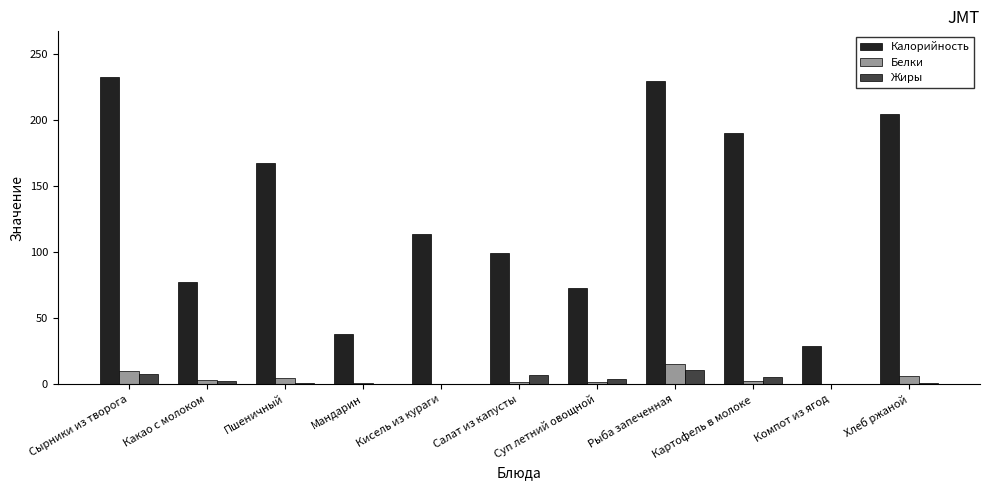

What is the maximum value for Калорийность?

232.0